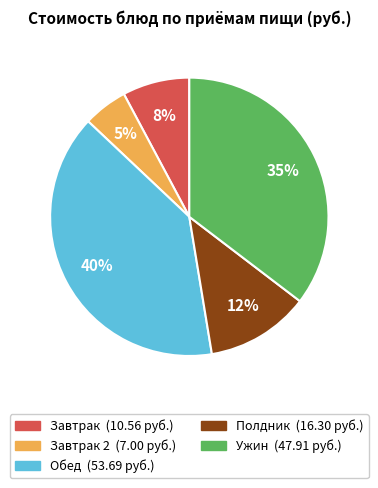

Does any single category account for the majority?

No